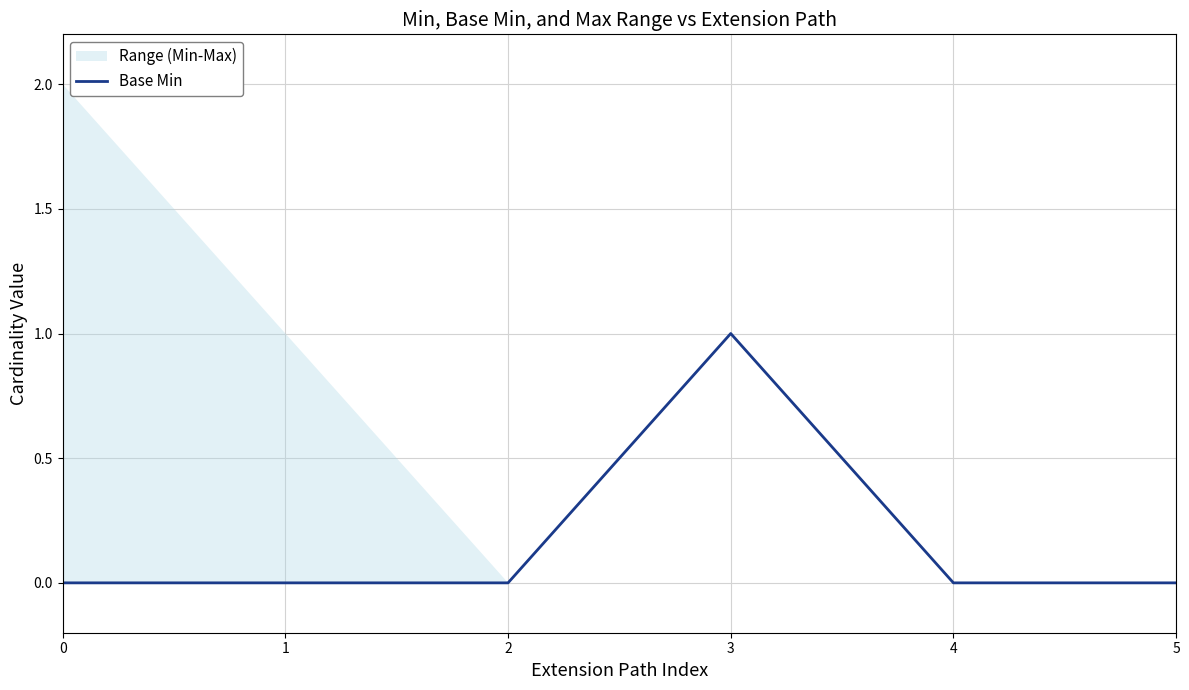

How many values are between 0 and 1?

6